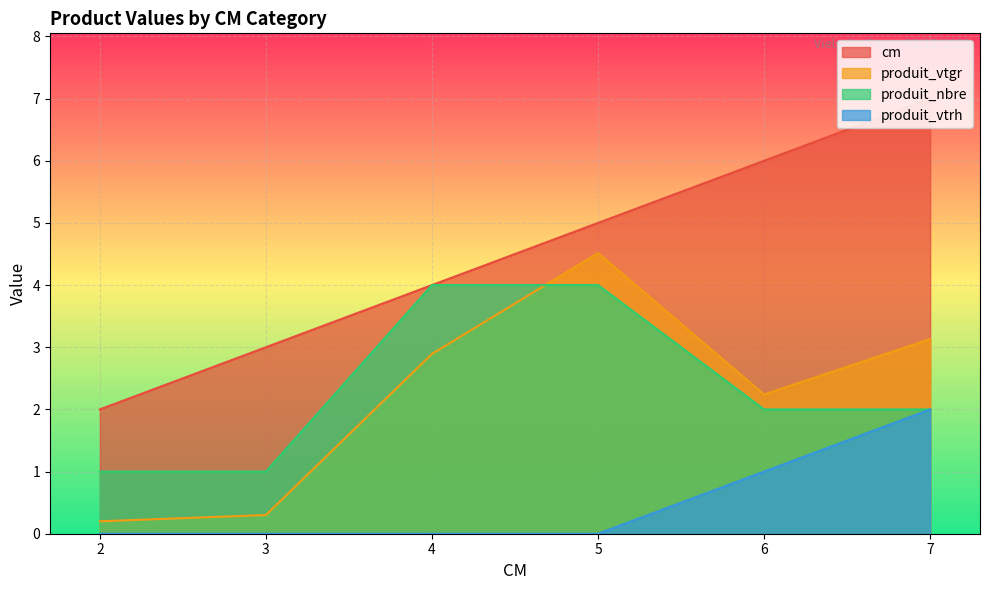

What is the total value across all series at 4?

10.9